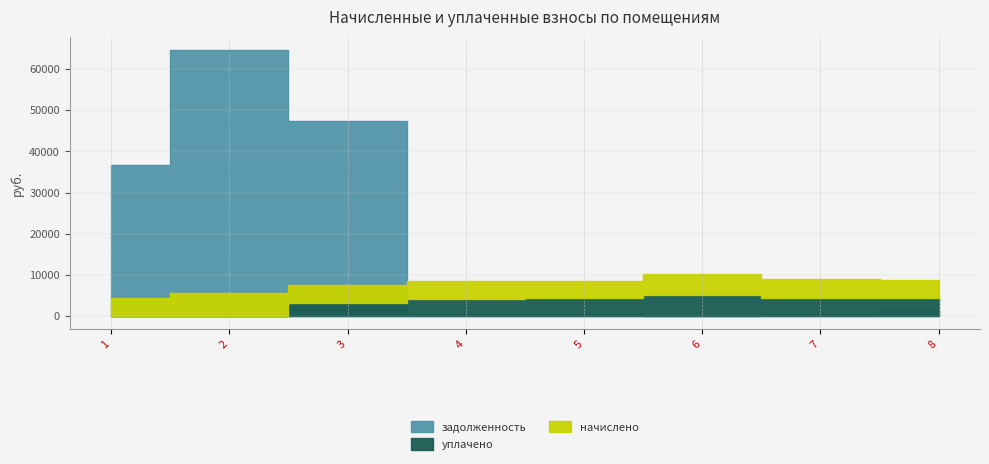

Reading left to right, what are all the values shown in this chart?

начислено: 1=4255.9	2=5597.5	3=4376.2	4=4237.4	5=4283.6	6=5139.5	7=4468.7	8=4385.4
уплачено: 1=0.0	2=0.0	3=3100.0	4=4199.9	5=4246.5	6=5138.9	7=4429.1	8=4346.5
задолженность: 1=36595.0	2=64643.4	3=47328.7	4=353.1	5=357.0	6=0.0	7=372.4	8=1097.6